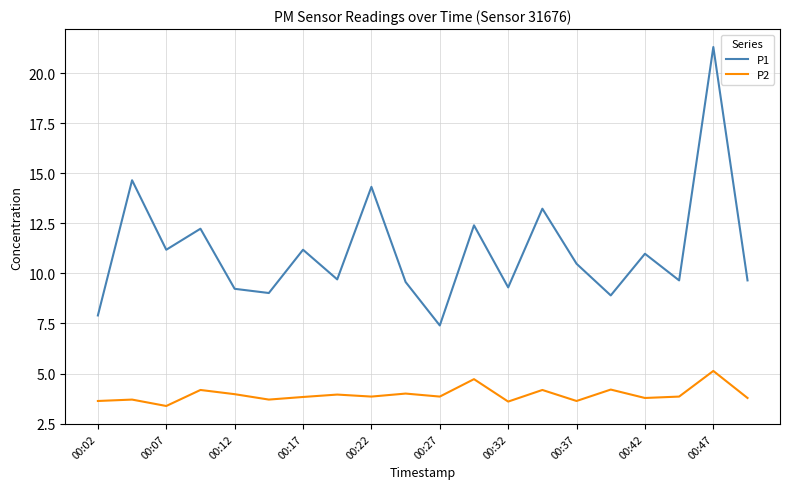

True or false: P1 and P2 intersect in this chart.

False